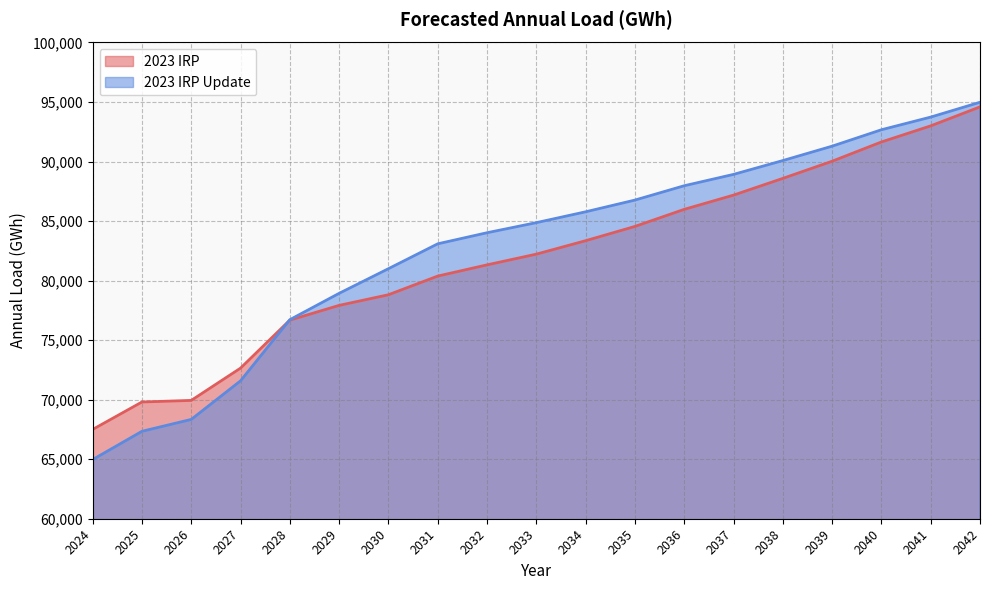

How many values in the 2023 IRP Update series are below 84868?

9